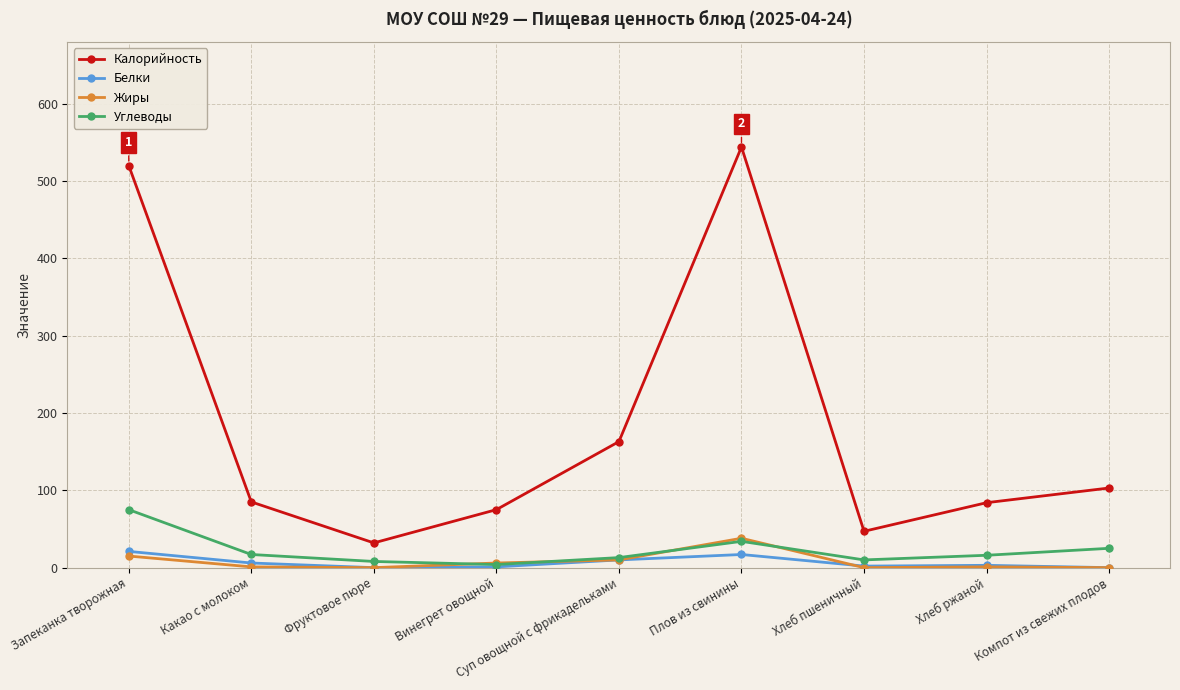

How many data points does each series have?

9